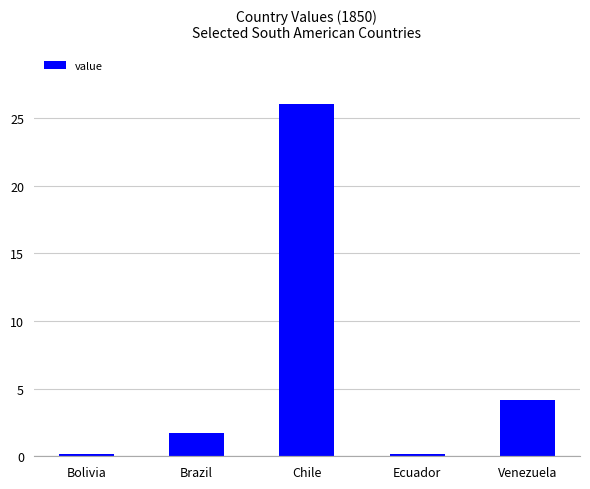

Does the chart contain any negative values?

No